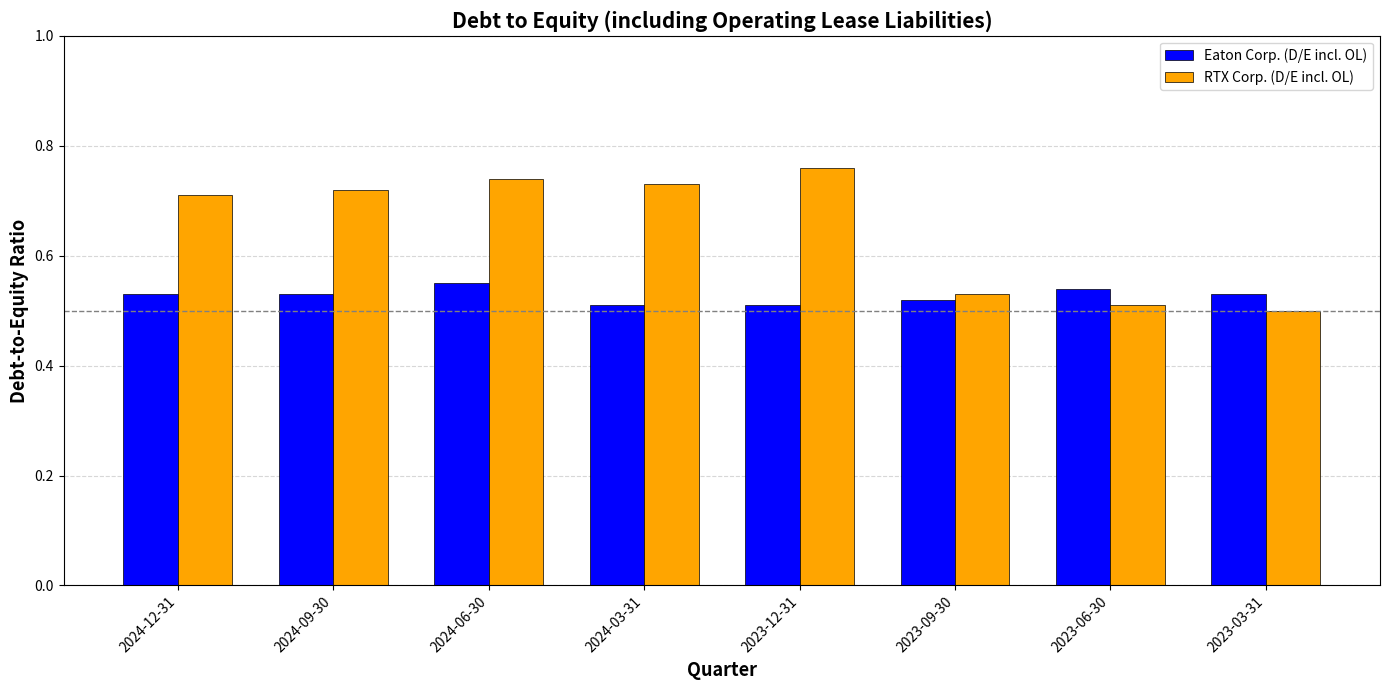

Which series has the largest range (max minus min)?

RTX Corp. (D/E incl. OL)